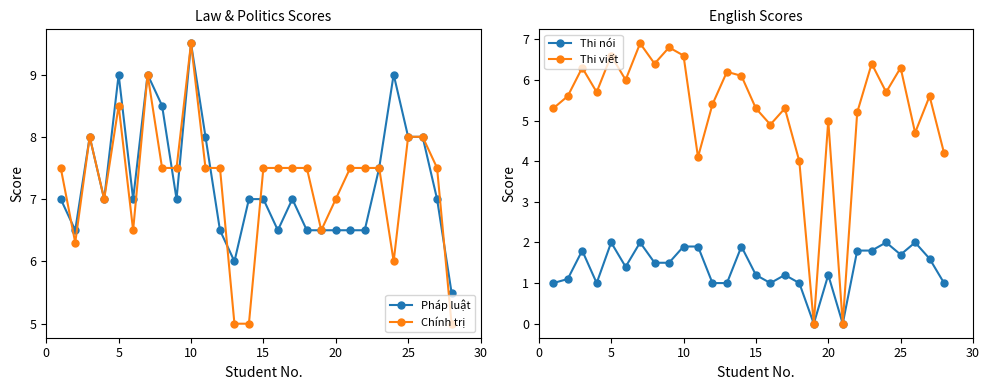

At how many categories does at least one series exceed 3?

28